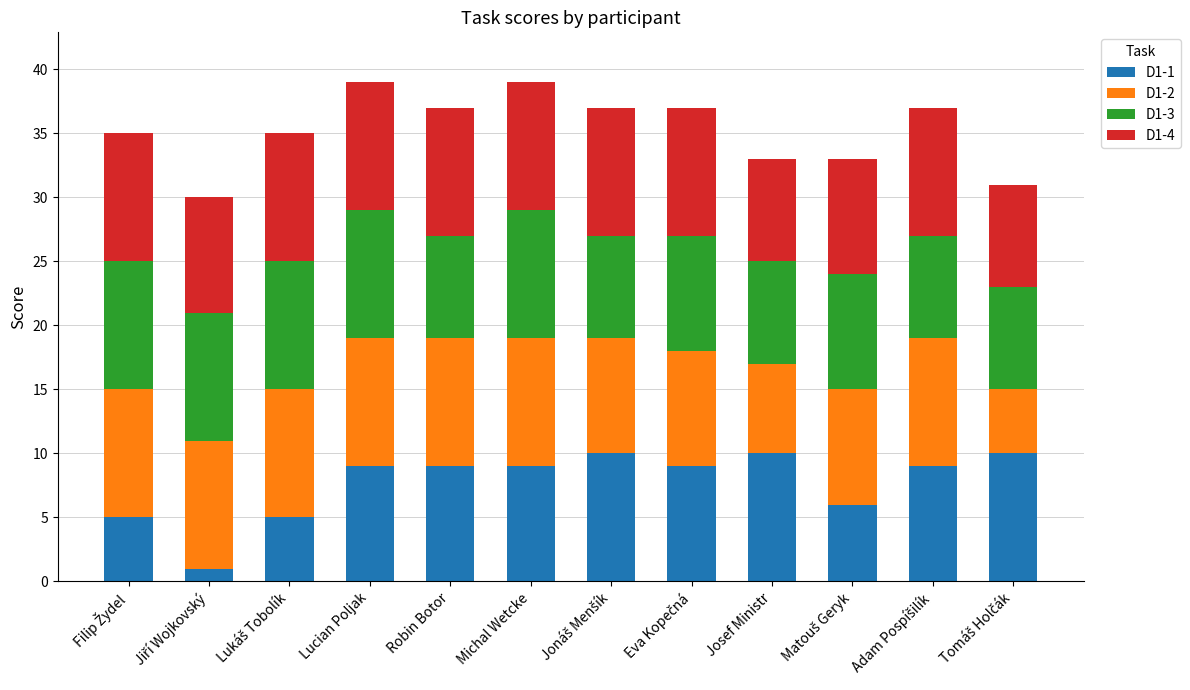

Count the number of data series in this chart.

4